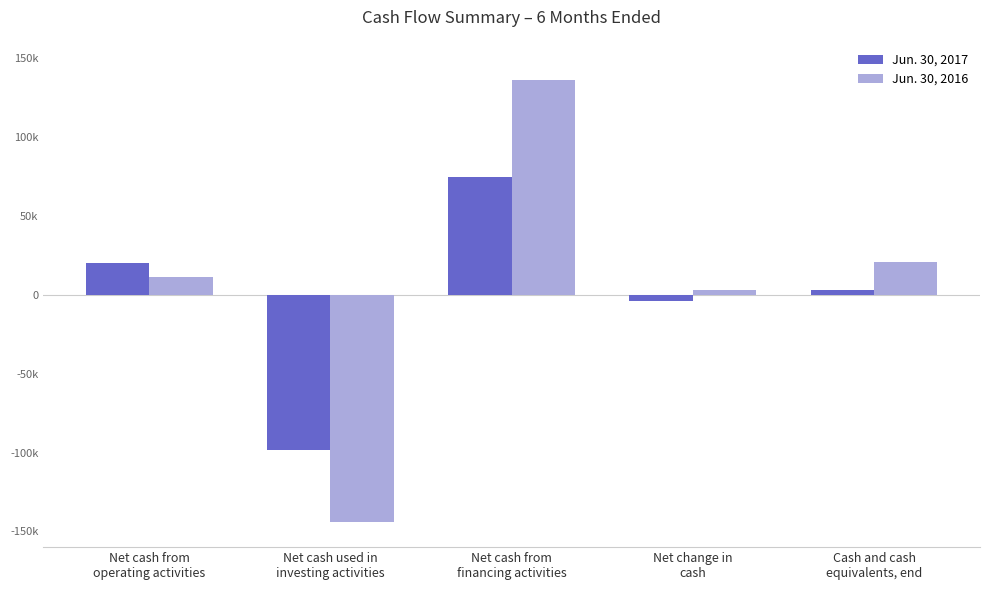

What is the difference between the second highest and second lowest values in the Jun. 30, 2016 series?

18060